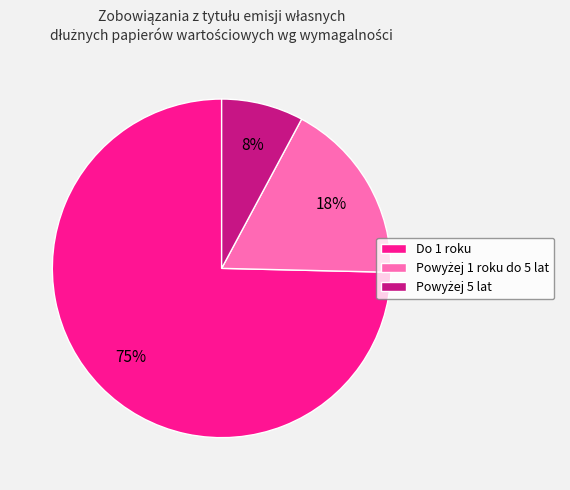

Does any single category account for the majority?

Yes